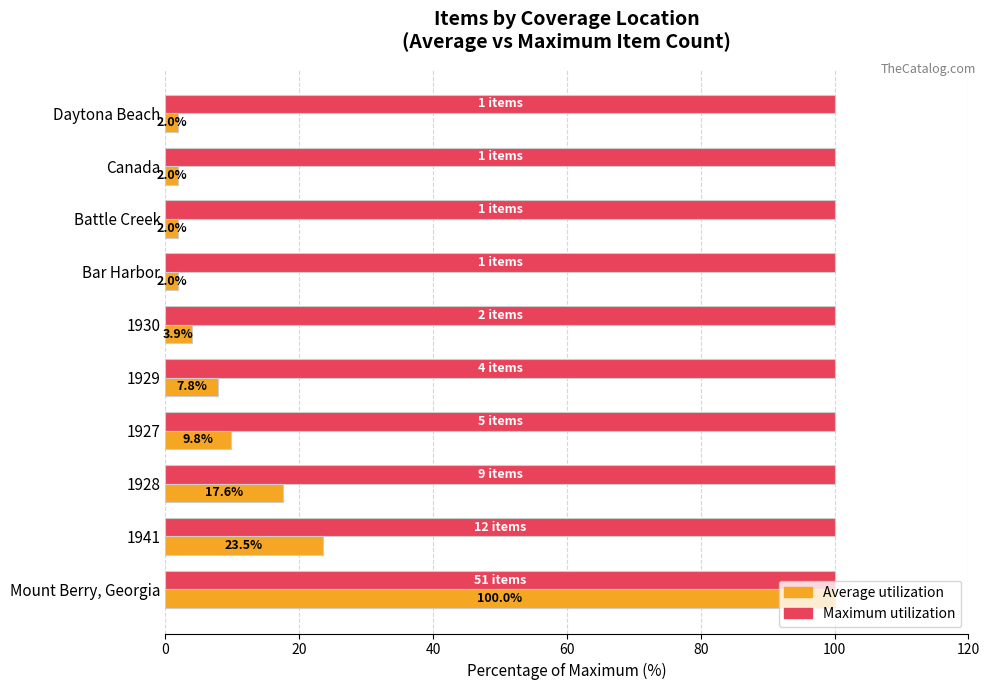

What is the minimum value shown in the chart?

2.0